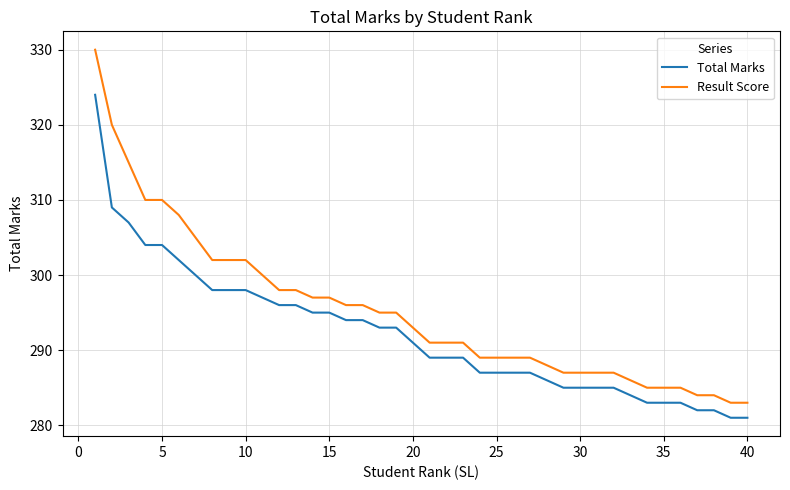

How many lines are shown in the chart?

2